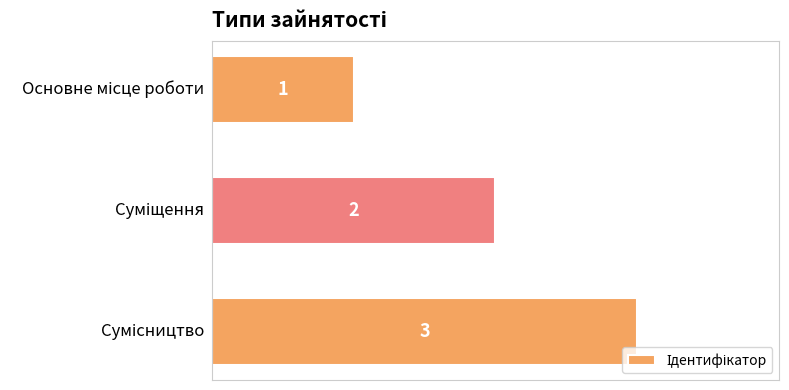

What is the sum of all values?

6